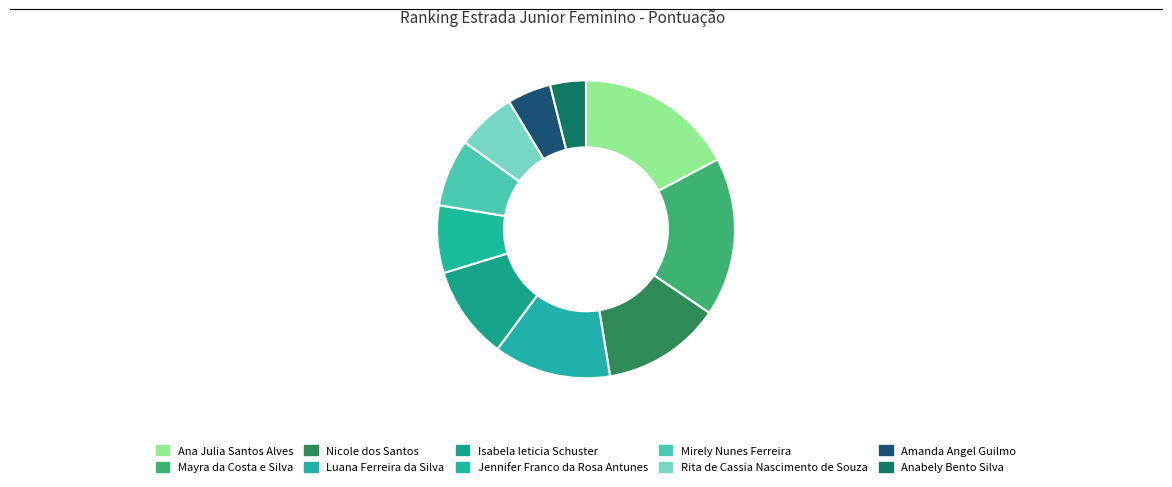

Is it true that Mirely Nunes Ferreira is 16% of the pie?

False